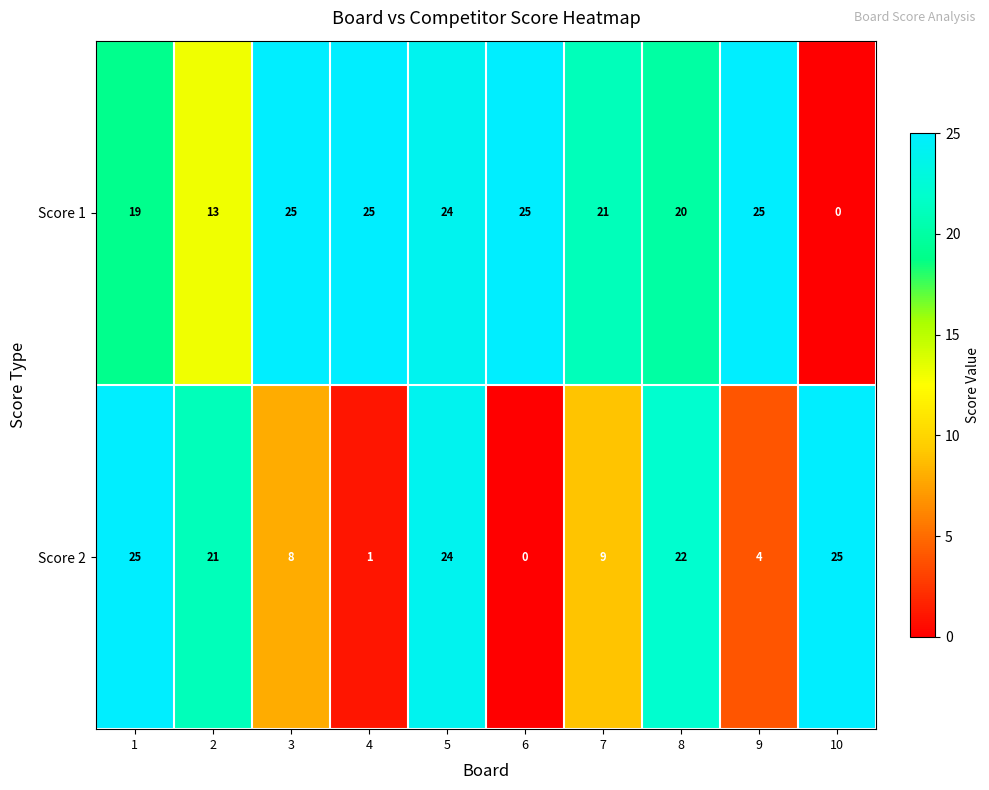

Which category has the lowest value in the Score 1 series?

10